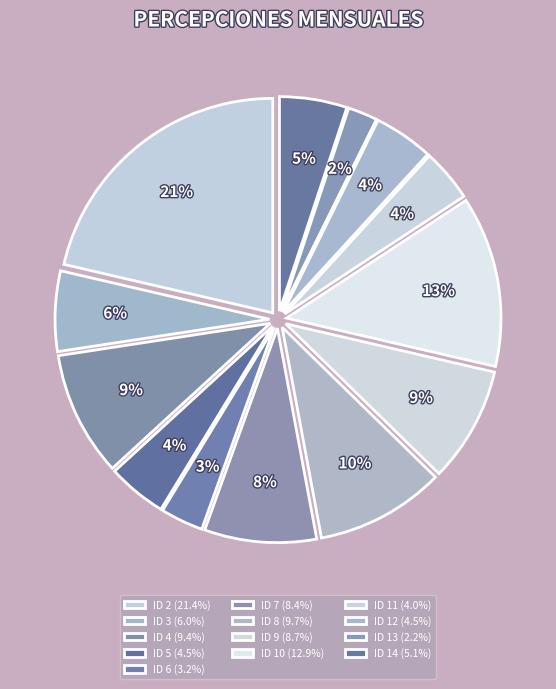

To the nearest percent, what percentage of the pie is ID 2?

21%